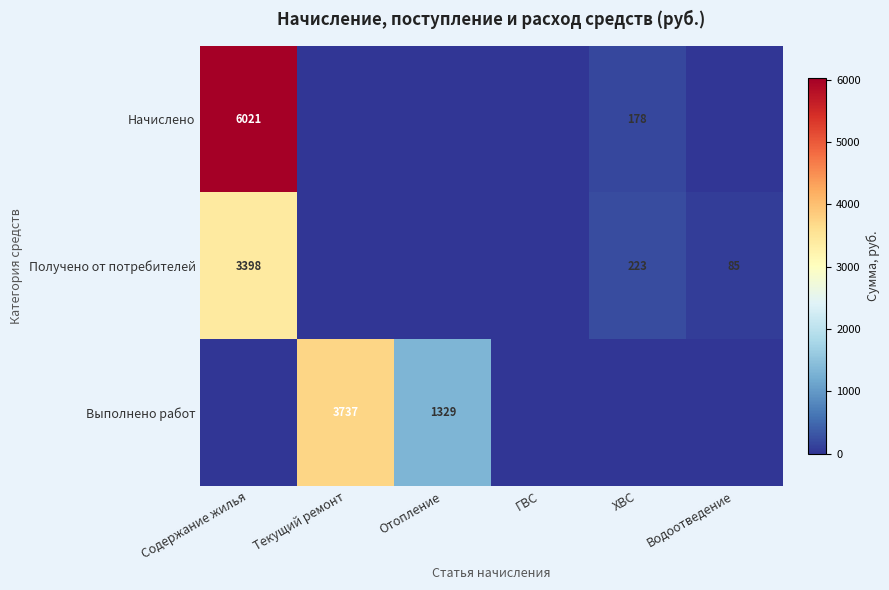

The value of Начислено at ХВС is 178. True or false?

True